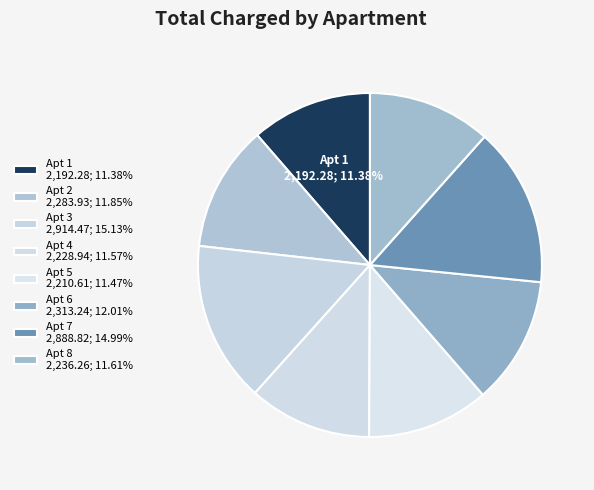

How many segments does this pie chart have?

8